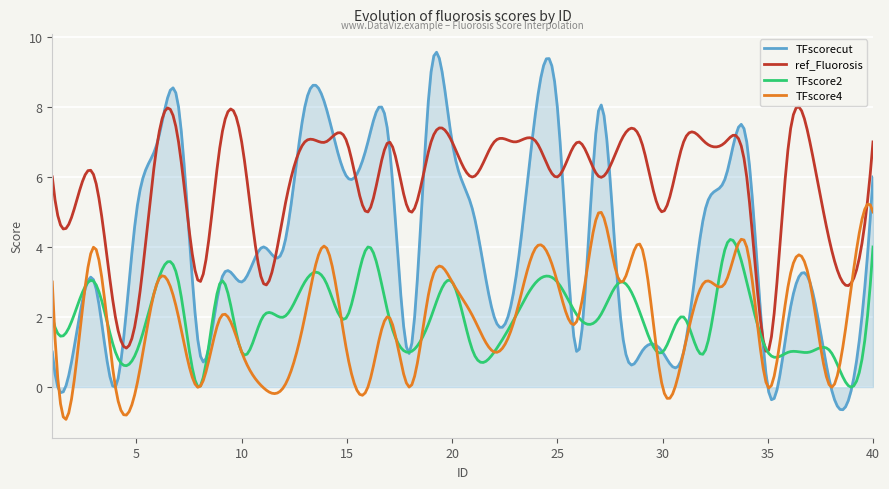

What is the minimum value for TFscorecut?

-0.6